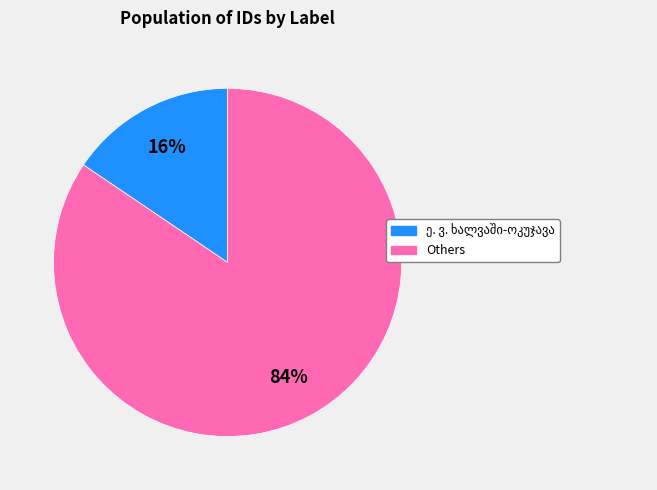

Does Others represent more than half of the total?

Yes